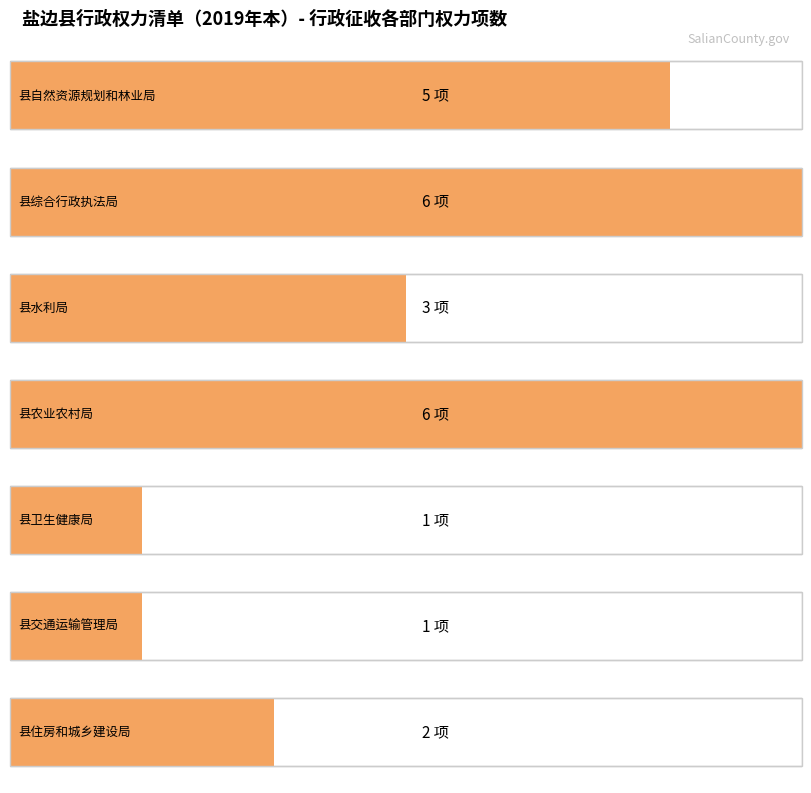

What is the difference between the maximum and minimum values?

5